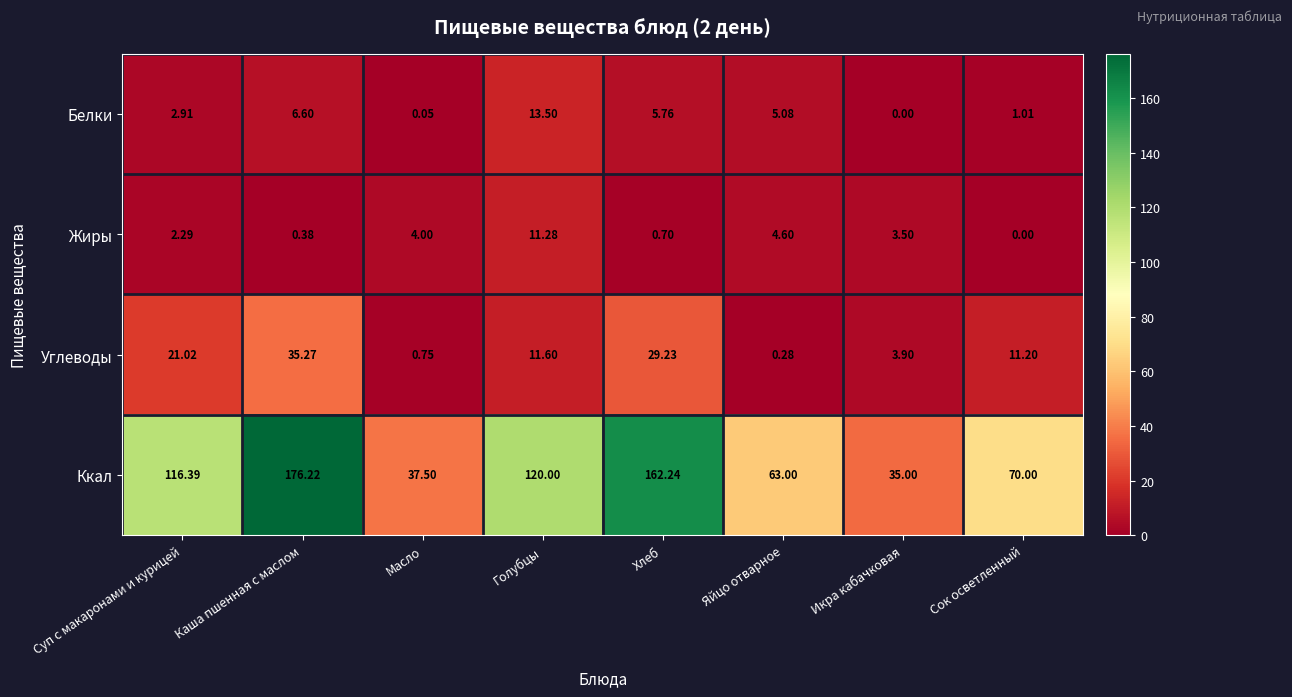

Rank the series at Суп с макаронами и курицей from highest to lowest value.

Ккал, Углеводы, Белки, Жиры